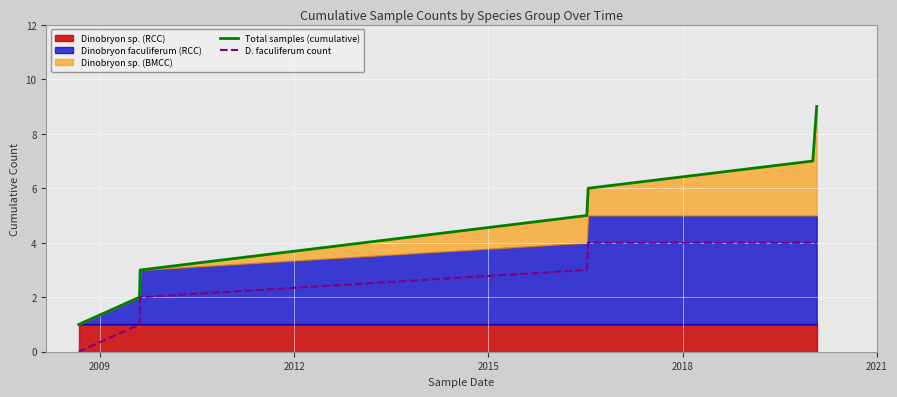

At which category does the chart reach its minimum across all series?

2009